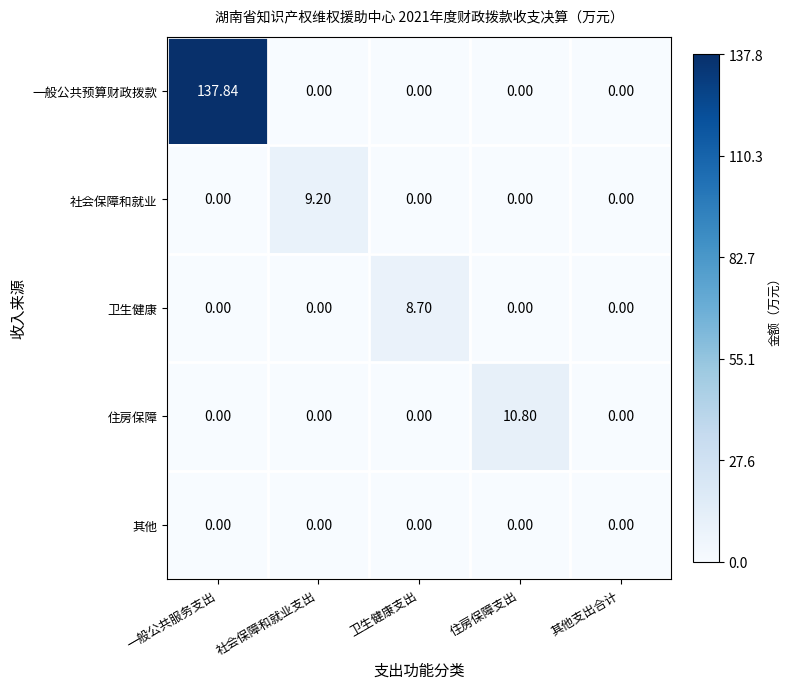

Which category has the highest value across all series?

一般公共服务支出